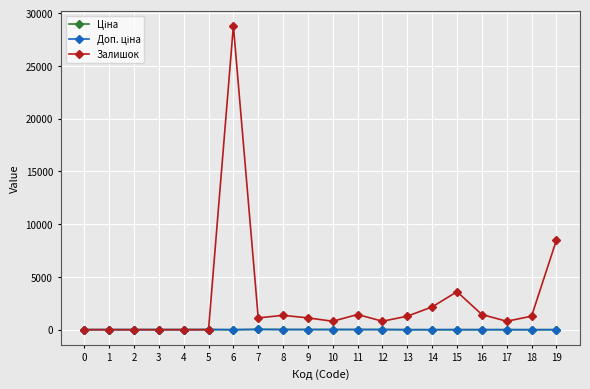

Between 6 and 14, which series saw the biggest shift?

Залишок